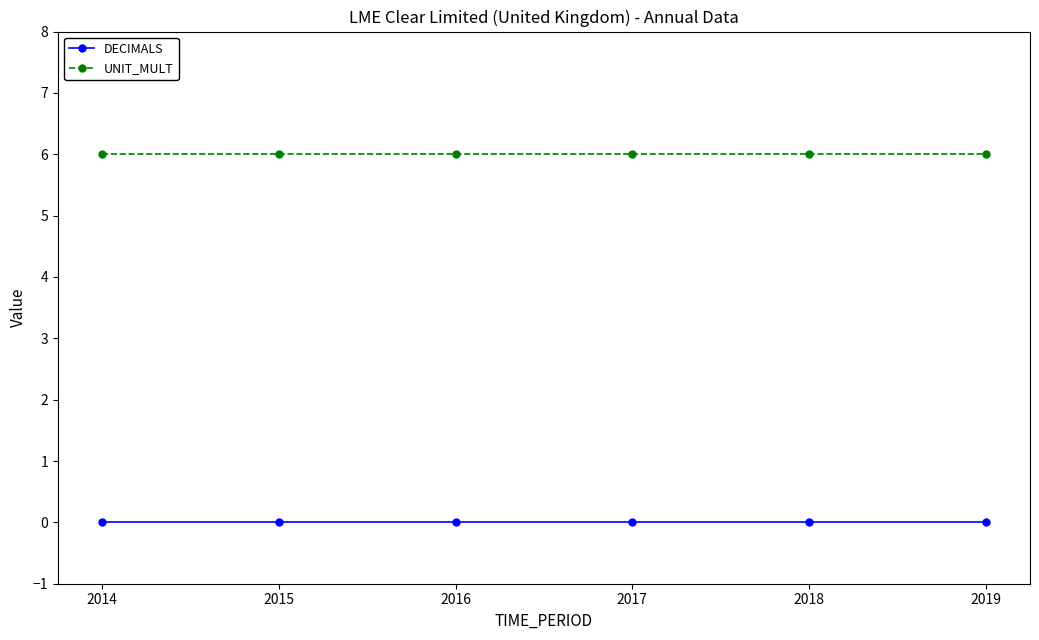

Rank the series by their average value, from highest to lowest.

UNIT_MULT, DECIMALS